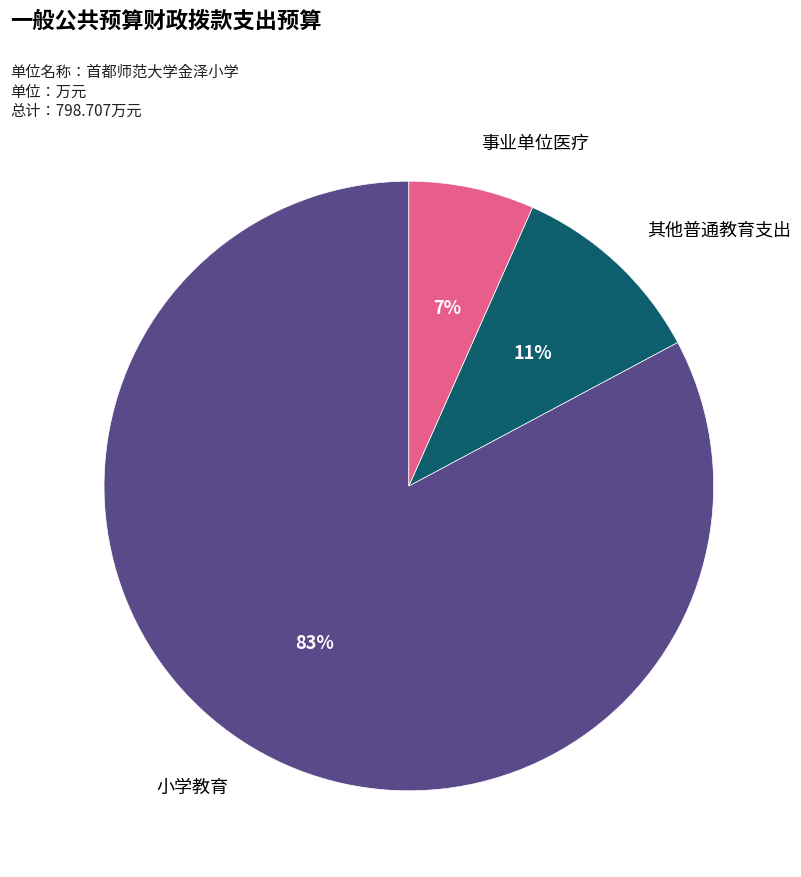

Is there a majority slice in this chart?

Yes